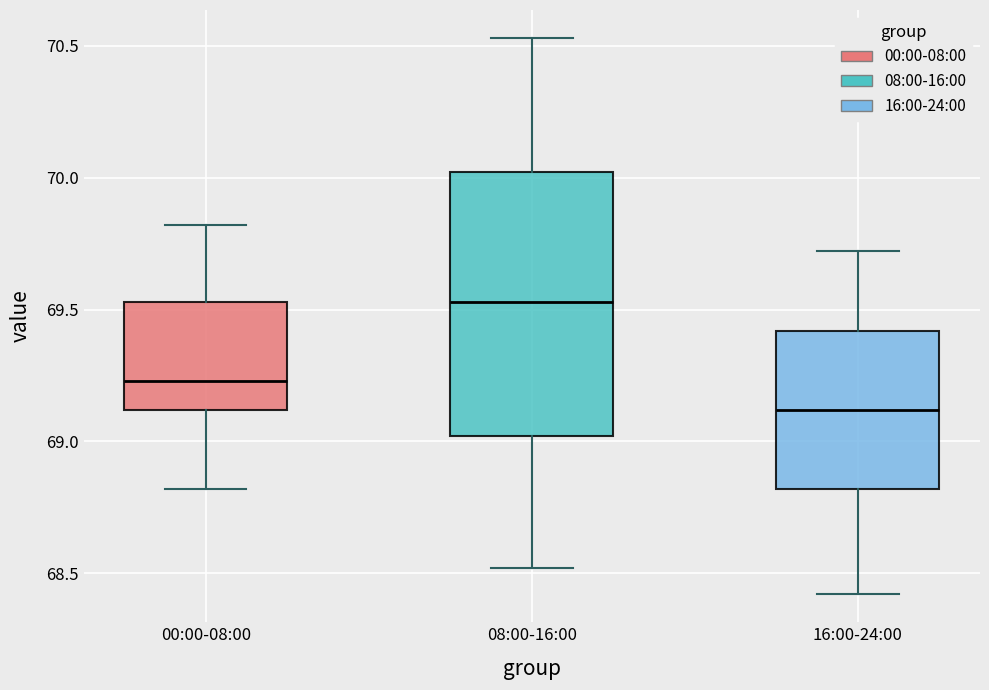

Which box's median line is the lowest?

16:00-24:00